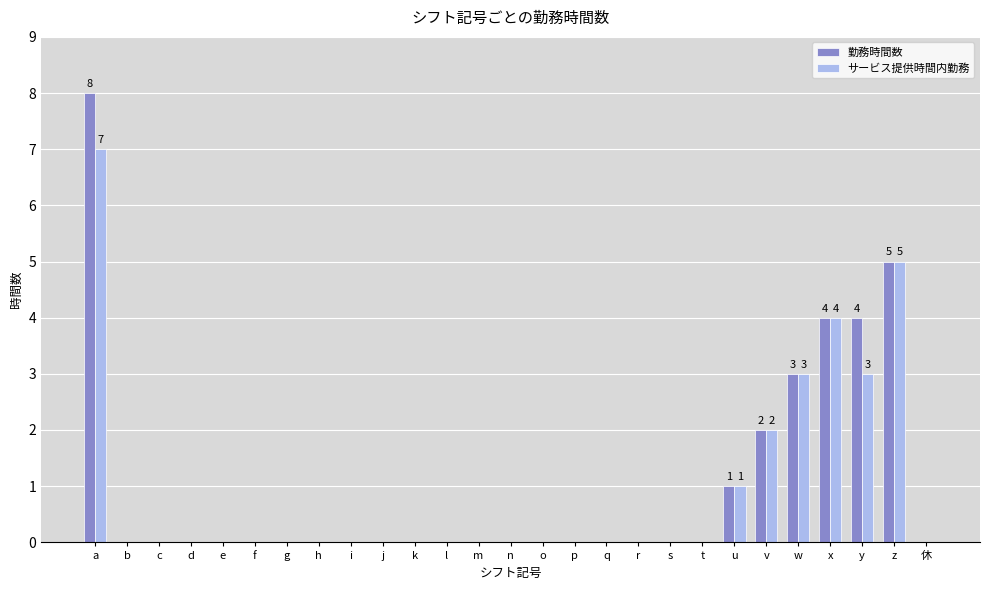

The value of サービス提供時間内勤務 at t is 0. True or false?

True